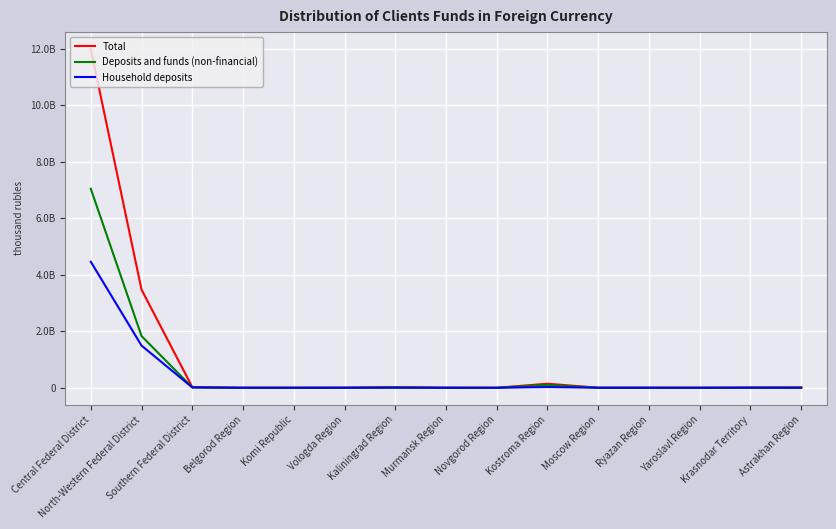

At which category is the sum across all series the highest?

Central Federal District